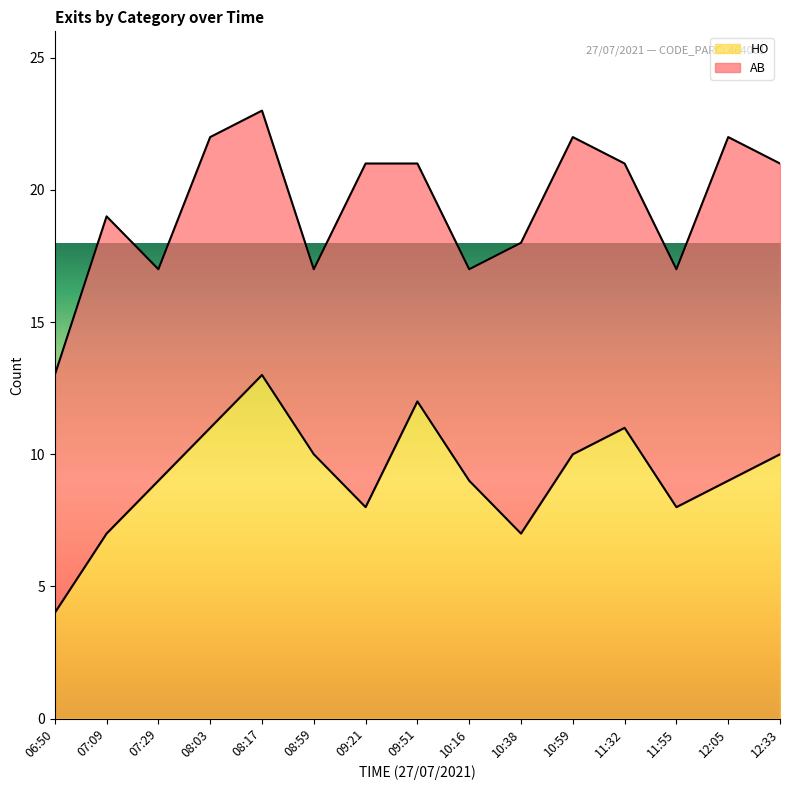

What is the maximum value for HO?

13